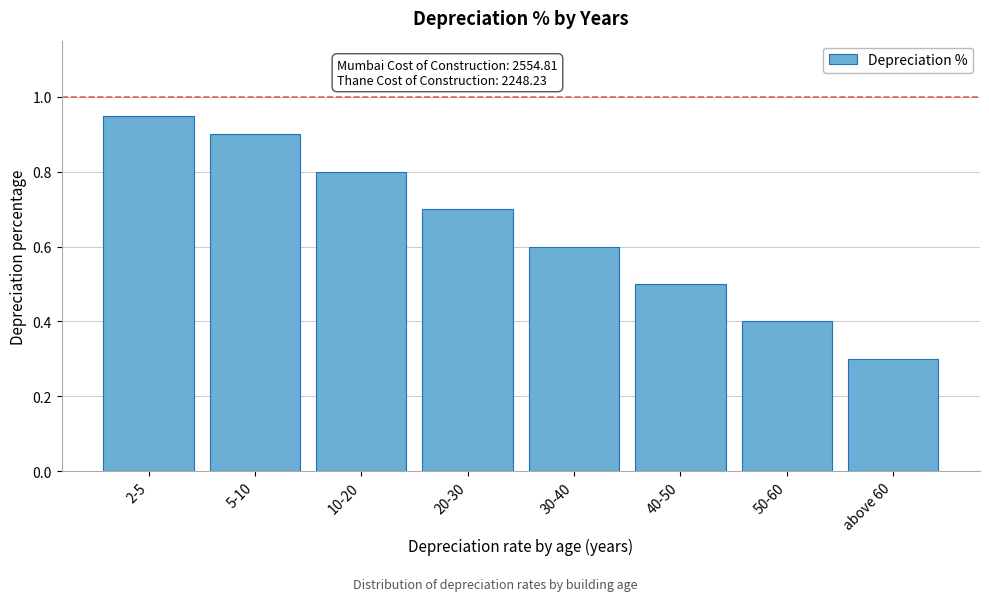

What position from the right is 10-20?

6